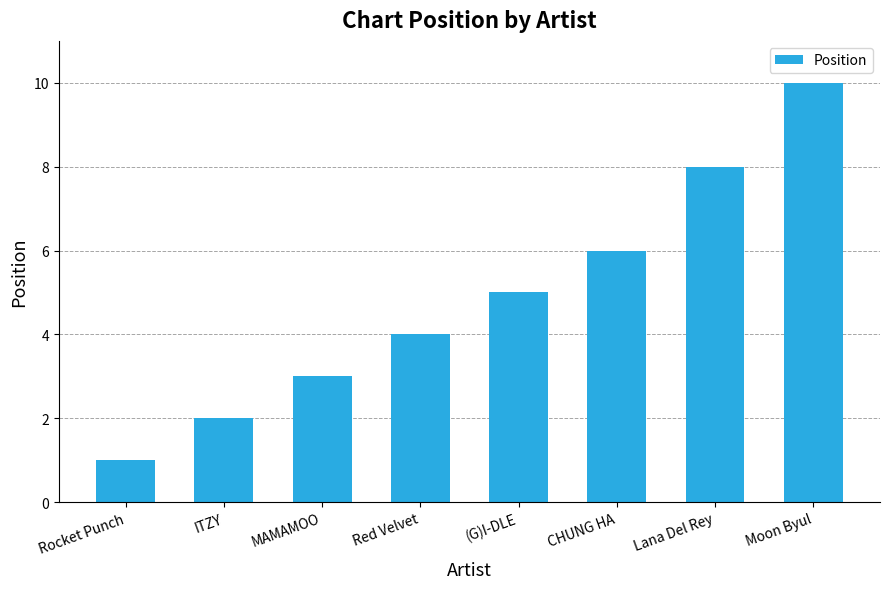

At which label is the value closest to 5?

(G)I-DLE